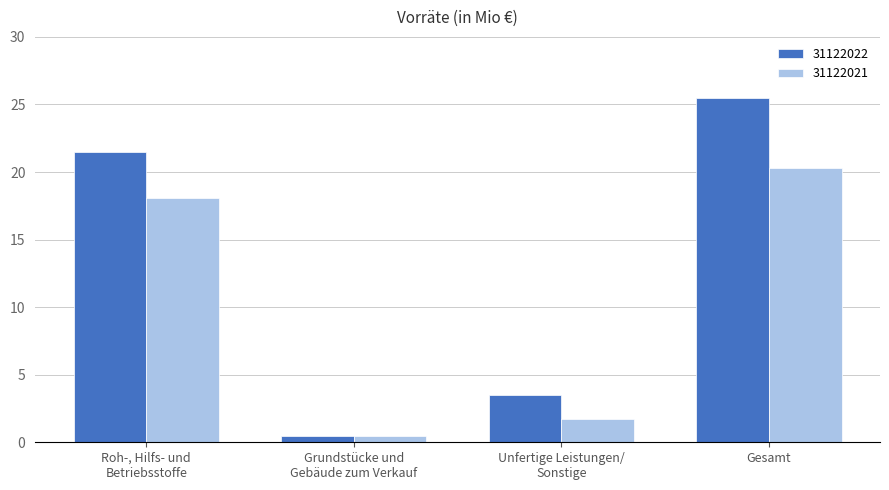

What is the approximate value of 31122022 at Gesamt?

25.5